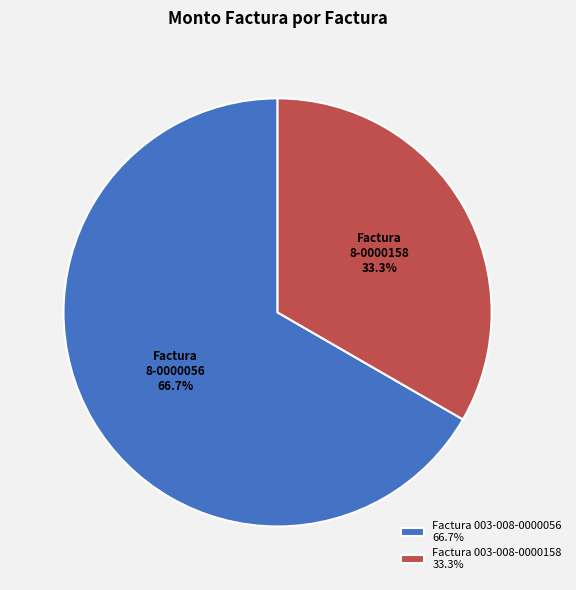

What is the total percentage of Factura 003-008-0000158 33.3% and Factura 003-008-0000056 66.7%?

100.0%